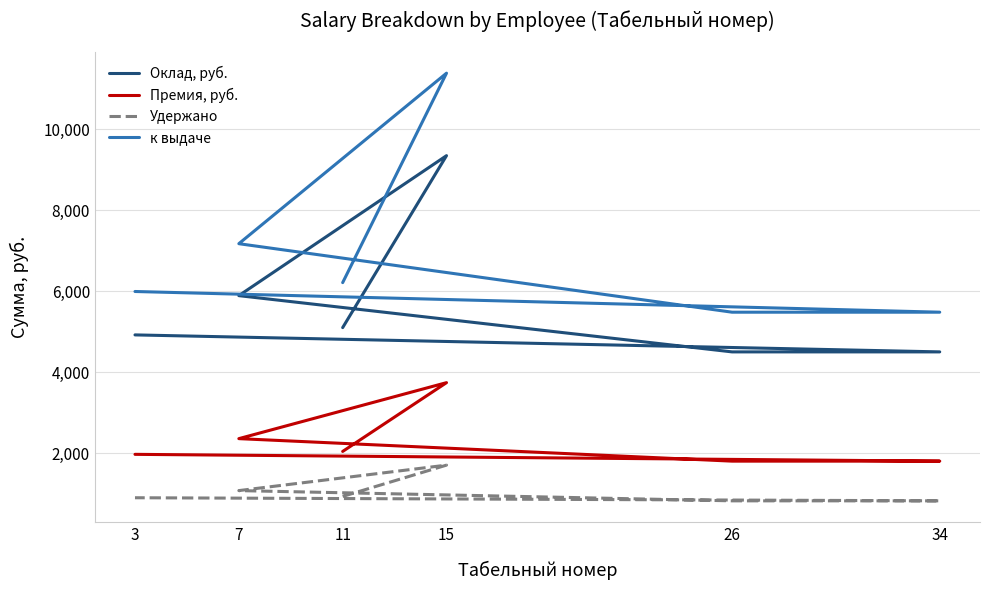

Rank the series by their maximum value, from lowest to highest.

Удержано, Премия, руб., Оклад, руб., к выдаче